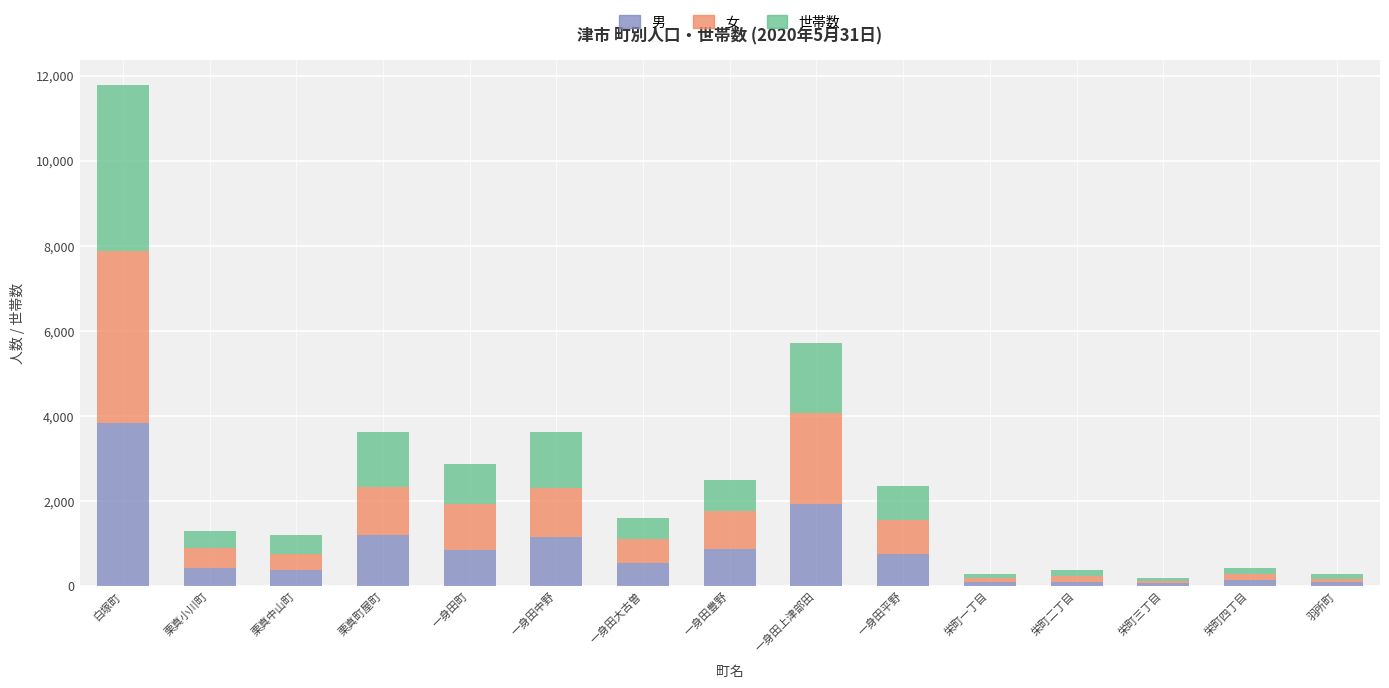

Is it true that 男 equals 360 at 一身田平野?

False